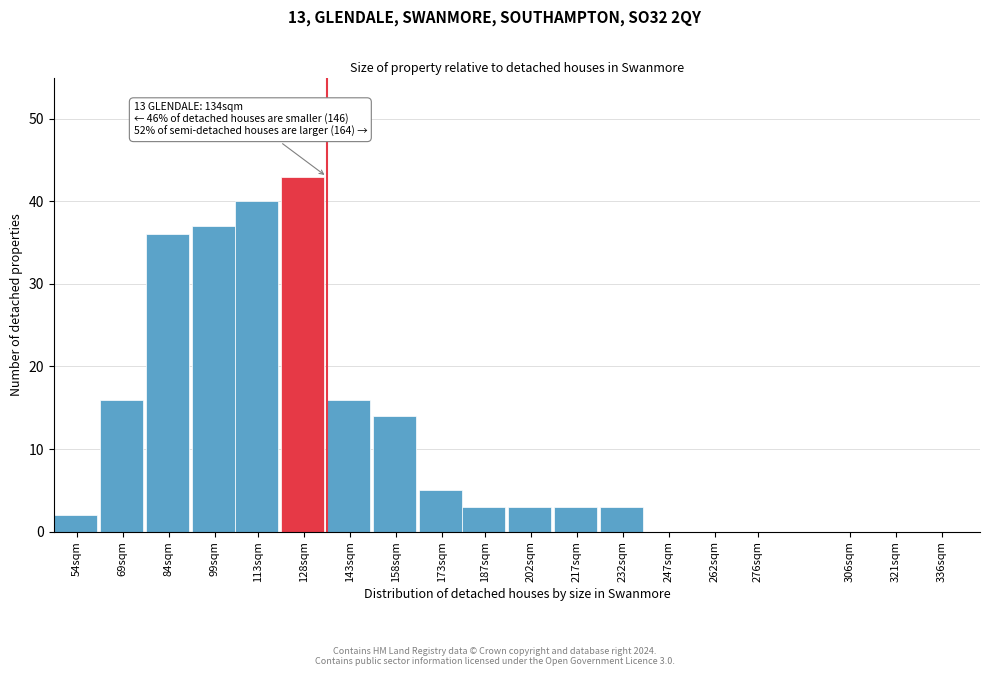

Reading left to right, transcribe all the data shown in this chart.

54sqm=2	69sqm=16	84sqm=36	99sqm=37	113sqm=40	128sqm=43	143sqm=16	158sqm=14	173sqm=5	187sqm=3	202sqm=3	217sqm=3	232sqm=3	247sqm=0	262sqm=0	276sqm=0	306sqm=0	321sqm=0	336sqm=0